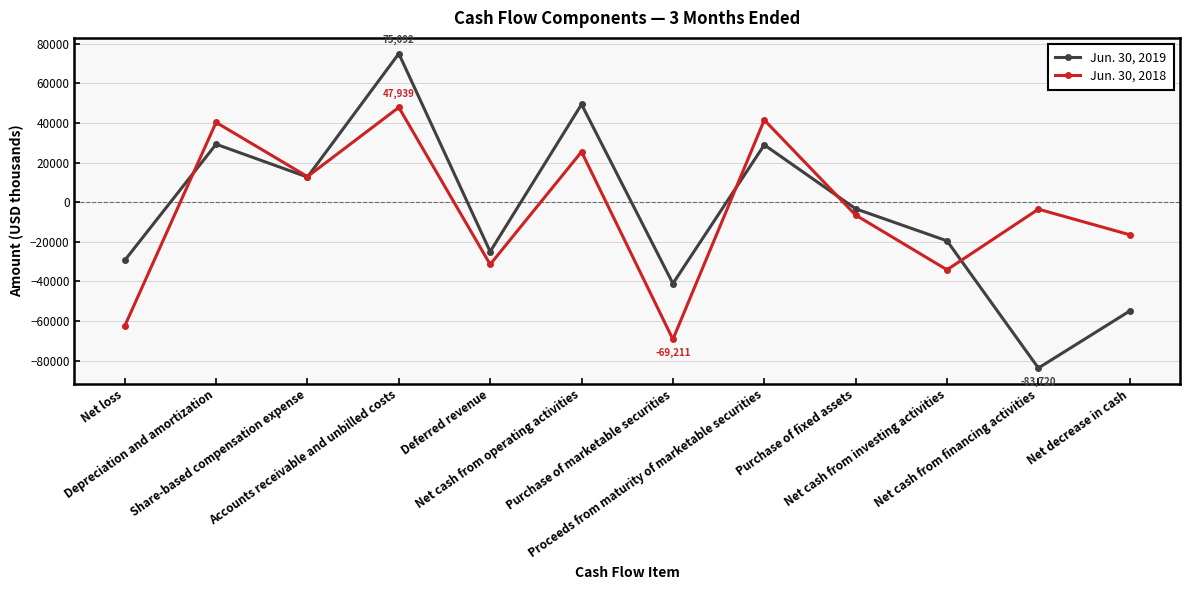

What is the difference between the second highest and second lowest values in the Jun. 30, 2019 series?

104368